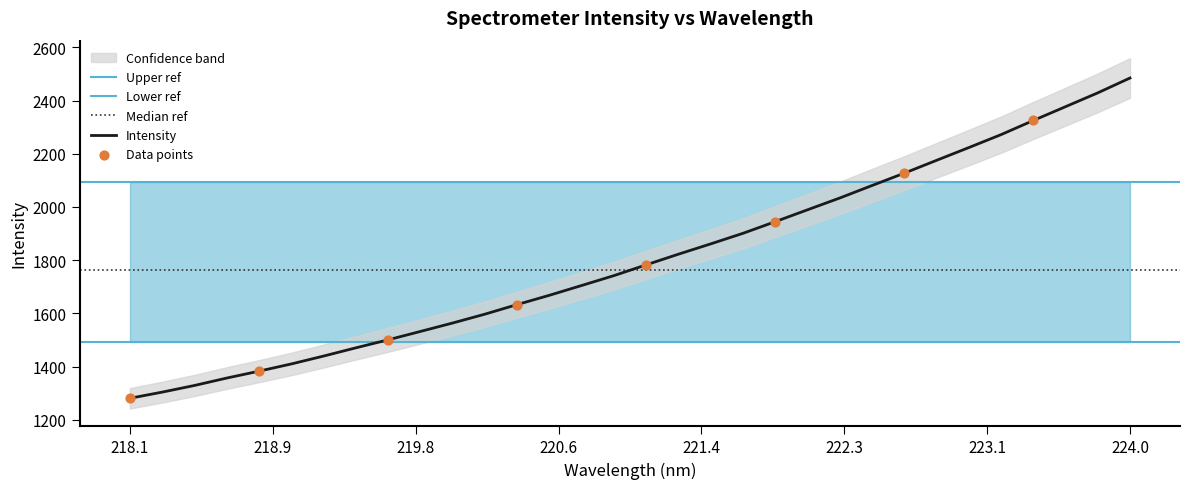

What is the lowest value of the Intensity series?

1281.0